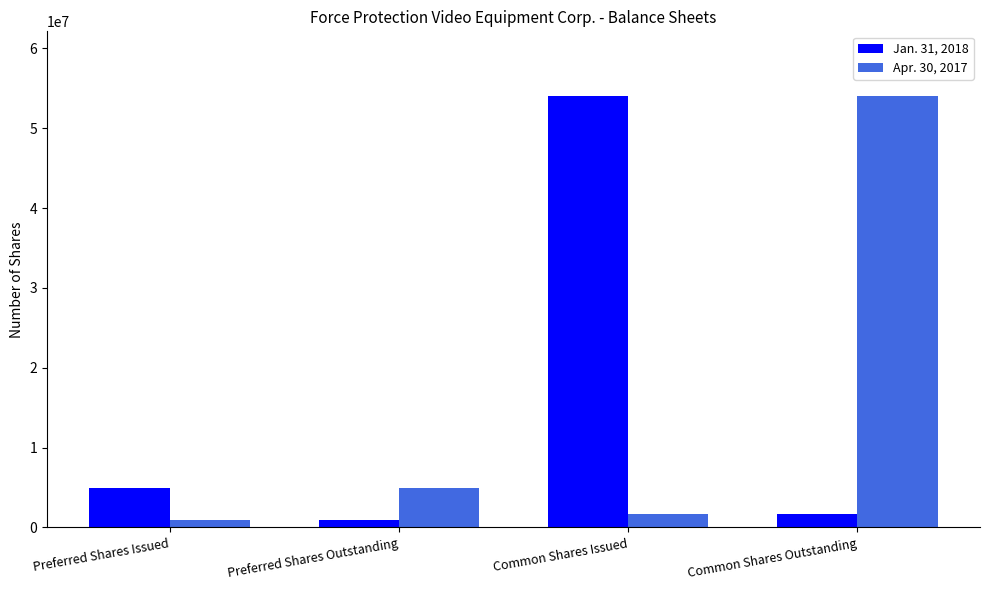

How many groups of bars are there?

4